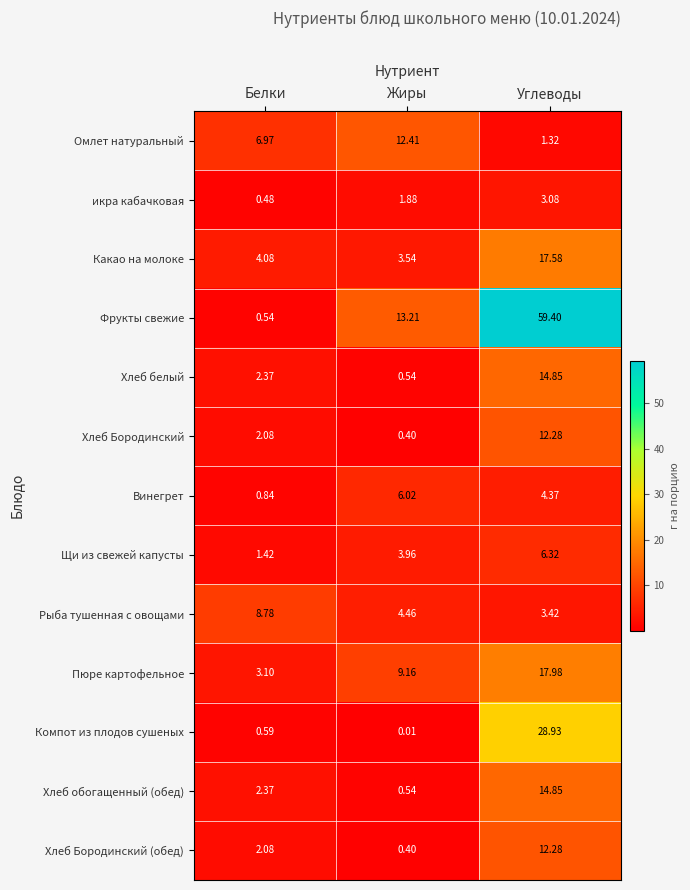

At which label does Какао на молоке first exceed 4?

Белки